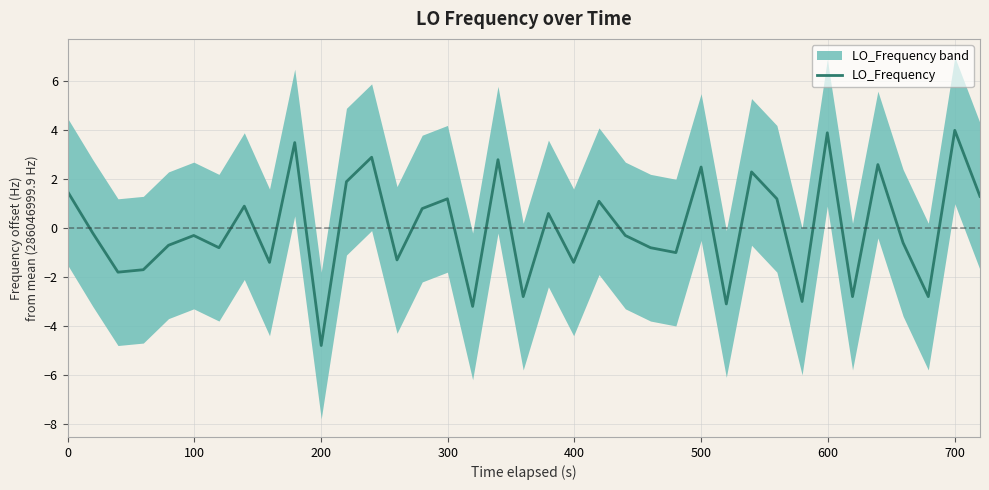

How many values exceed 0?

17